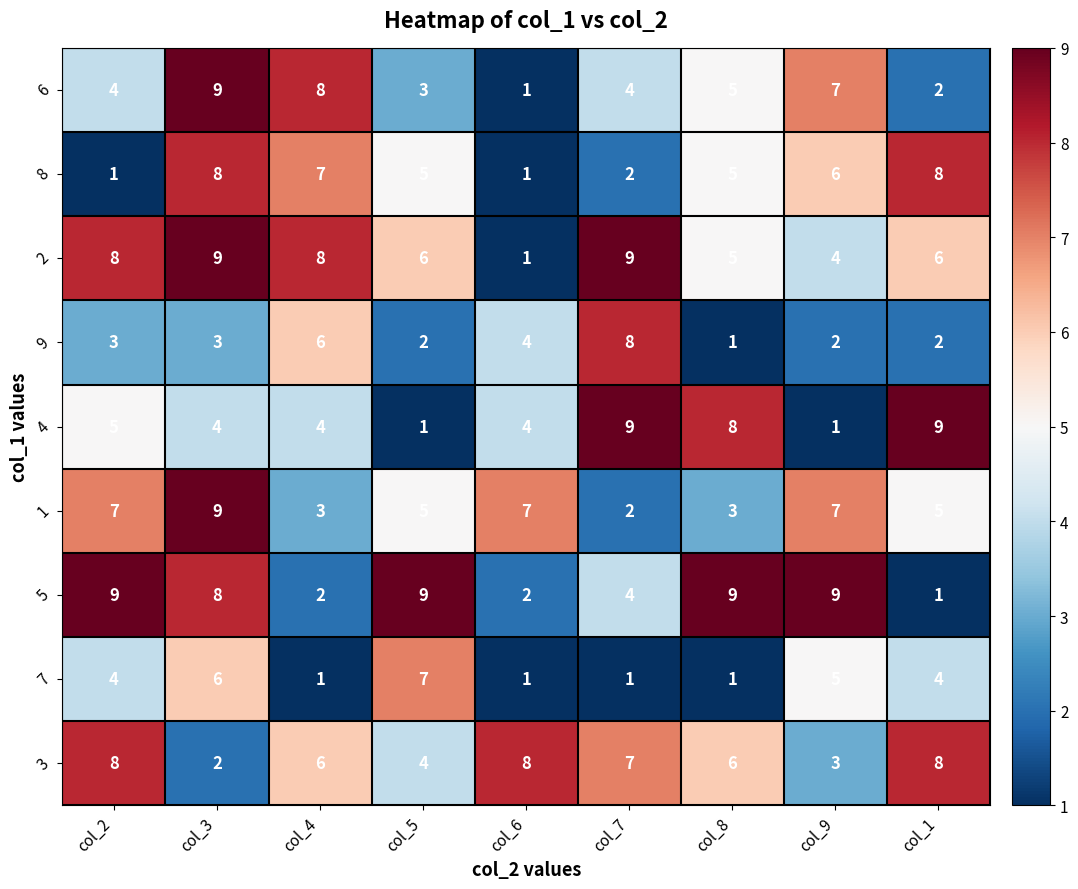

At which category is the sum across all series the highest?

col_3